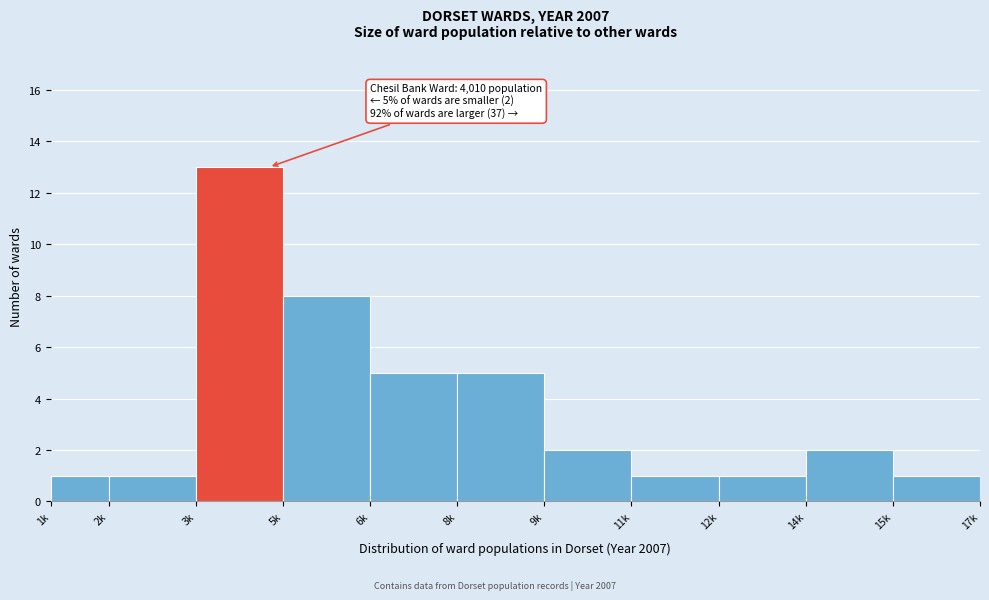

Reading right to left, extract all data points from this chart.

1	2	1	1	2	5	5	8	13	1	1